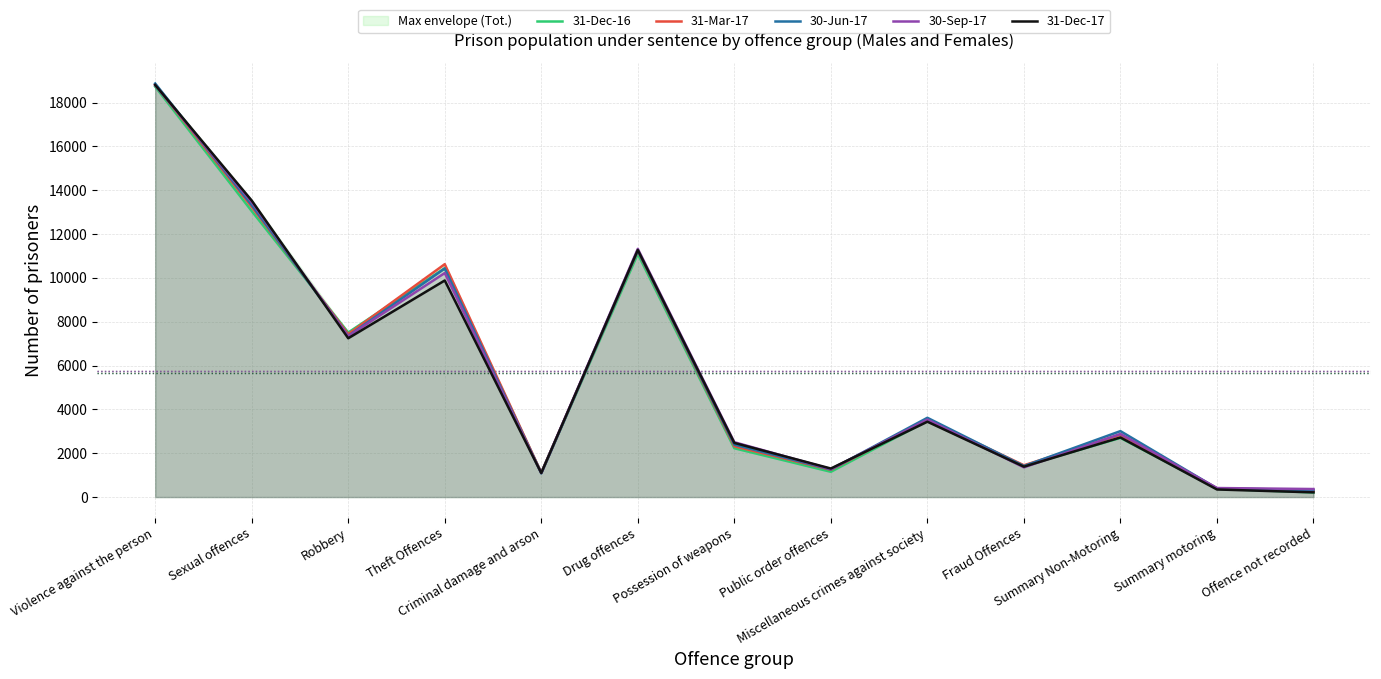

How many times do 31-Mar-17 and 31-Dec-17 cross each other?

4